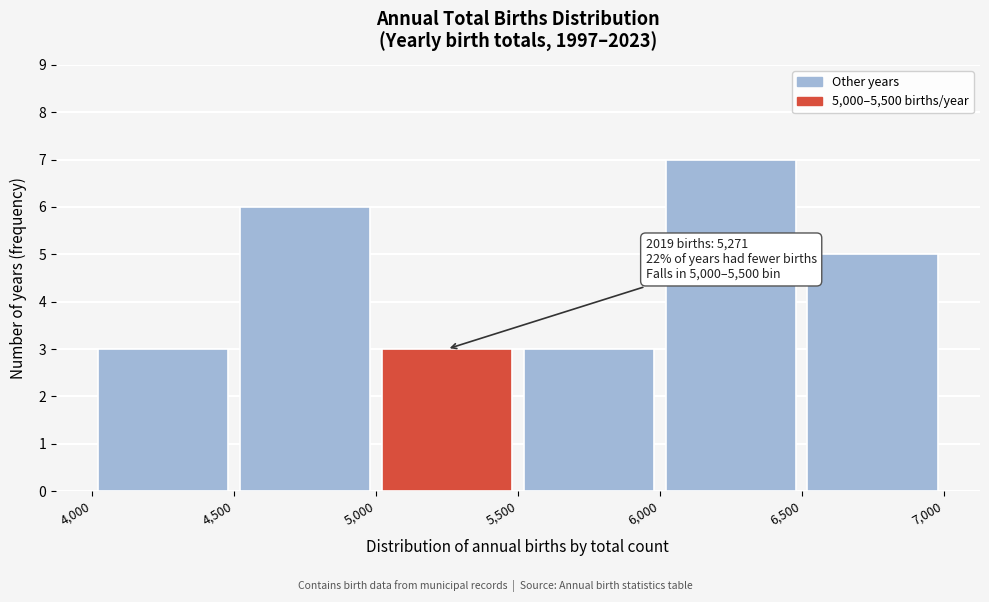

Over which range of the x-axis is the bar tallest?

6,000 to 6,500